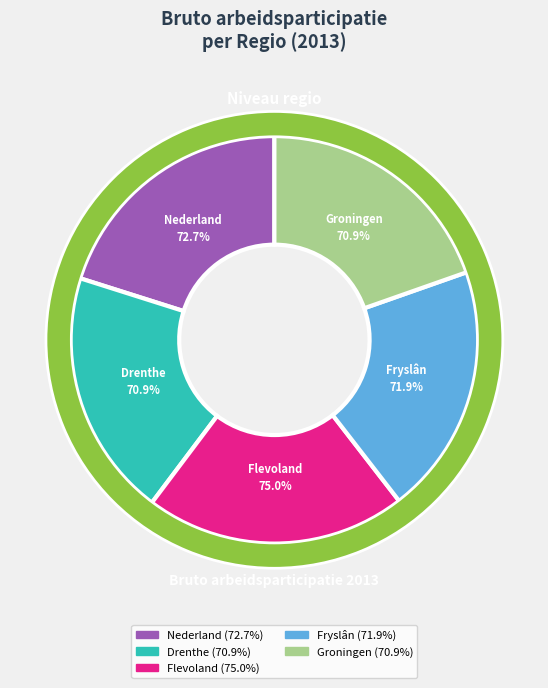

Approximately how many times larger is the value at Flevoland compared to Drenthe?

1.1